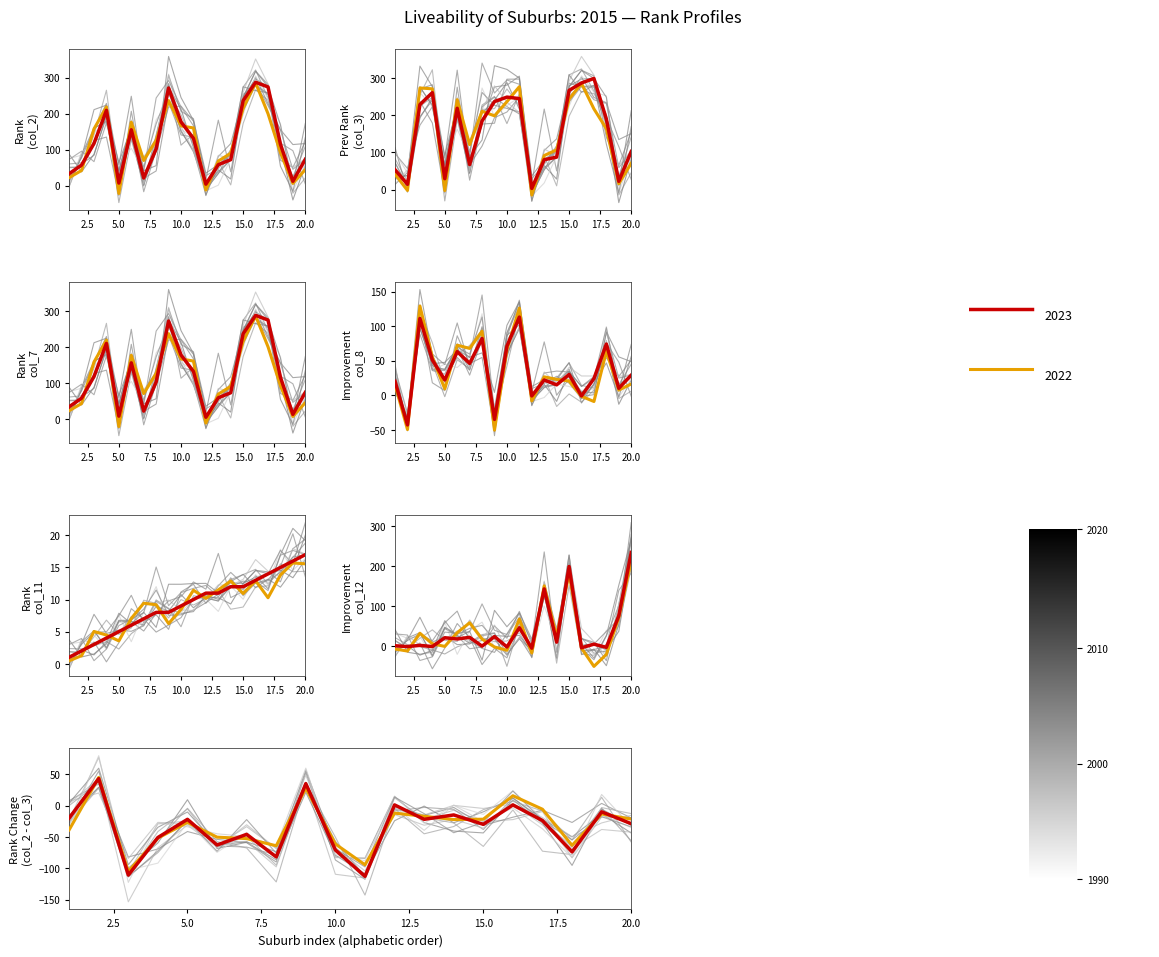

Which category has the lowest value in the Improvement col_12 series?

12